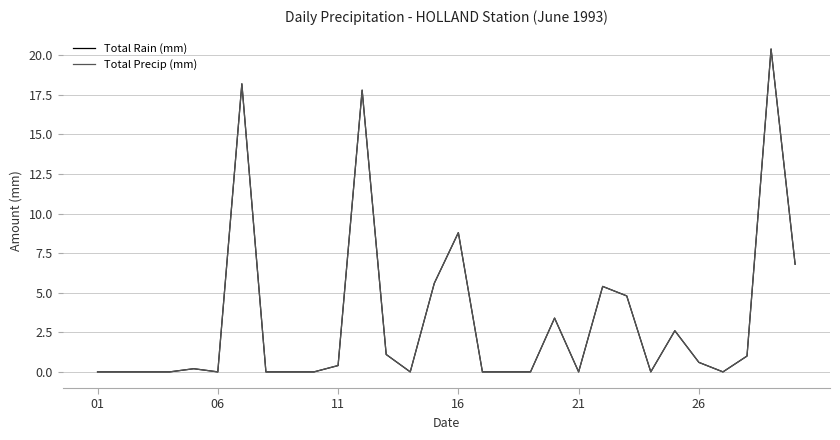

Does the chart have visible grid lines?

Yes